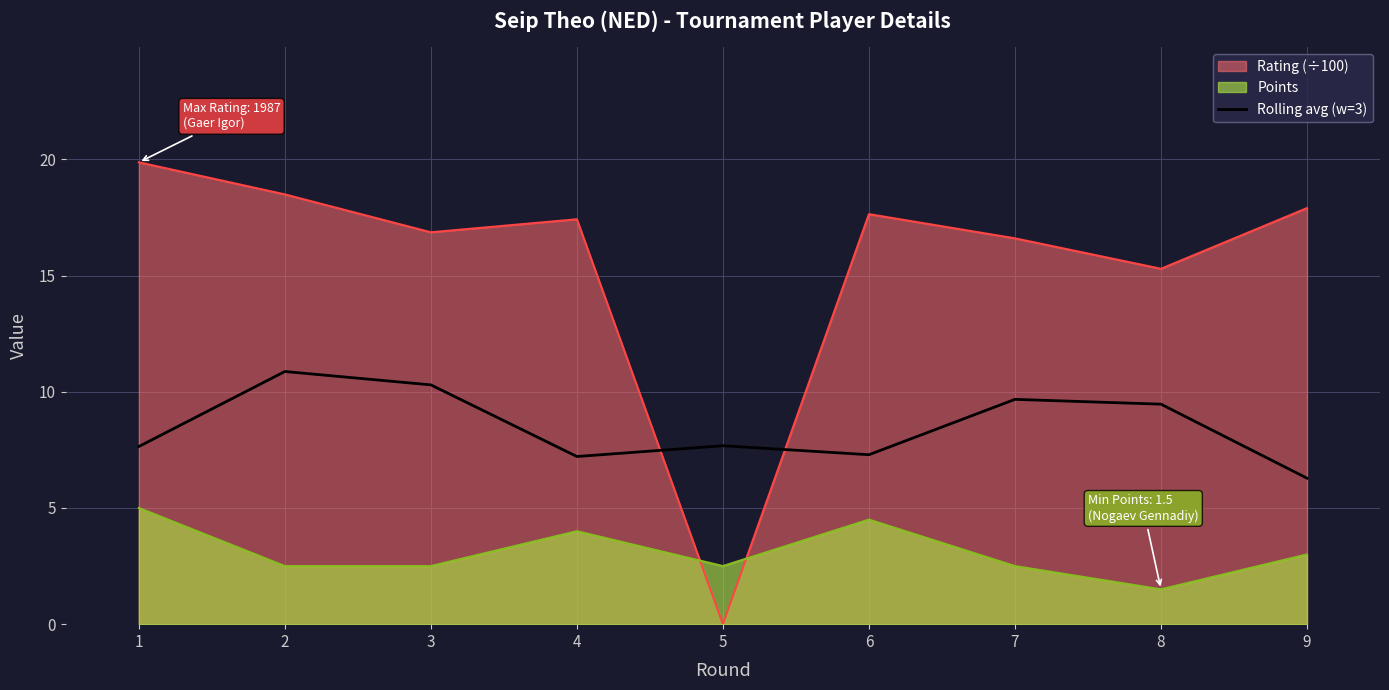

What is the spread (max minus min) of values at 4?

13.4